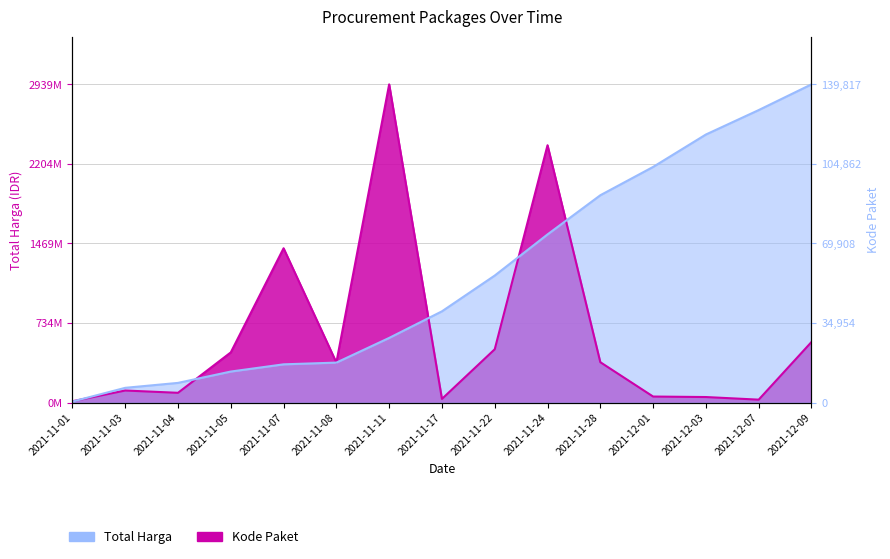

Which series has the widest spread of values?

Kode Paket